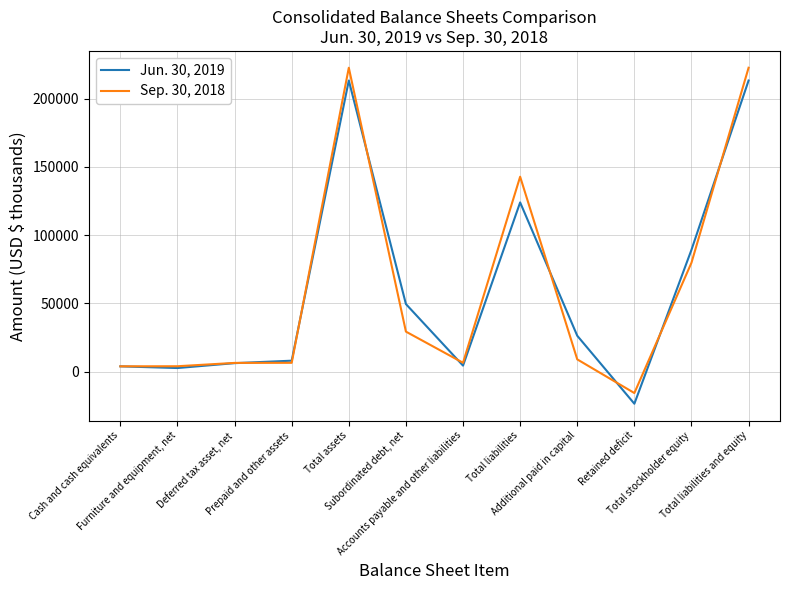

Which series has the widest spread of values?

Sep. 30, 2018